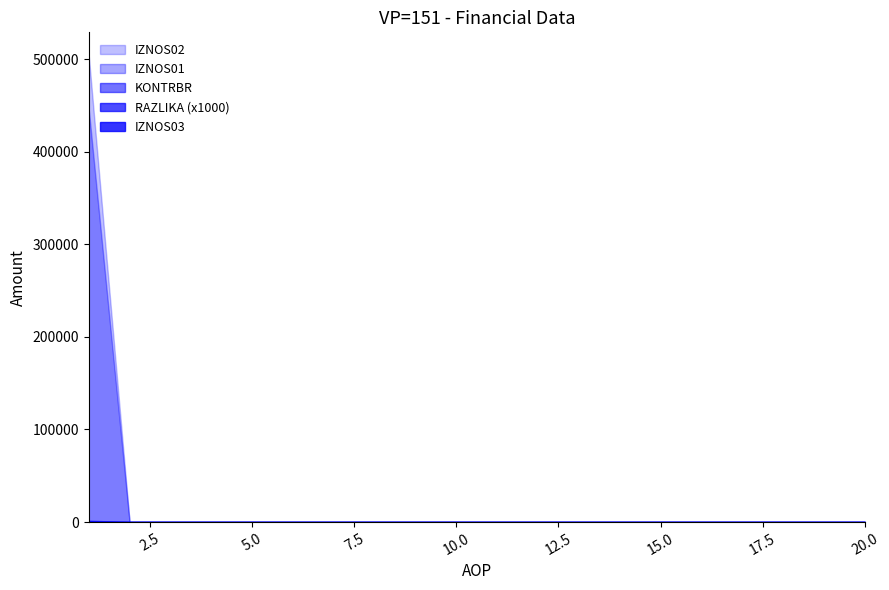

List the labels in order of RAZLIKA value, smallest first.

2, 3, 4, 5, 6, 7, 8, 9, 10, 11, 12, 13, 14, 15, 16, 17, 18, 19, 20, 1